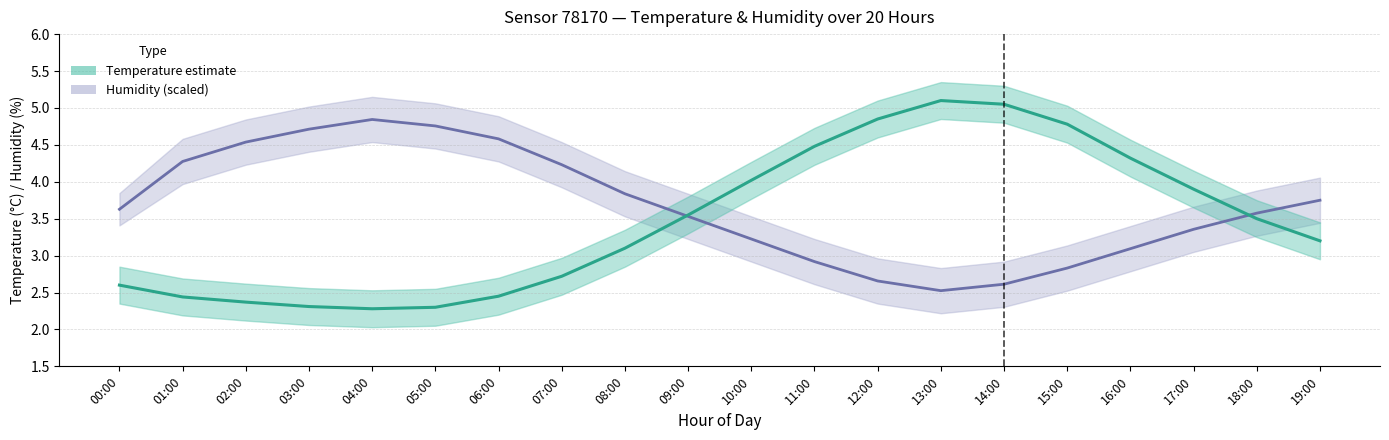

What is the sum of the humidity values at 18:00 and 02:00?

8.1